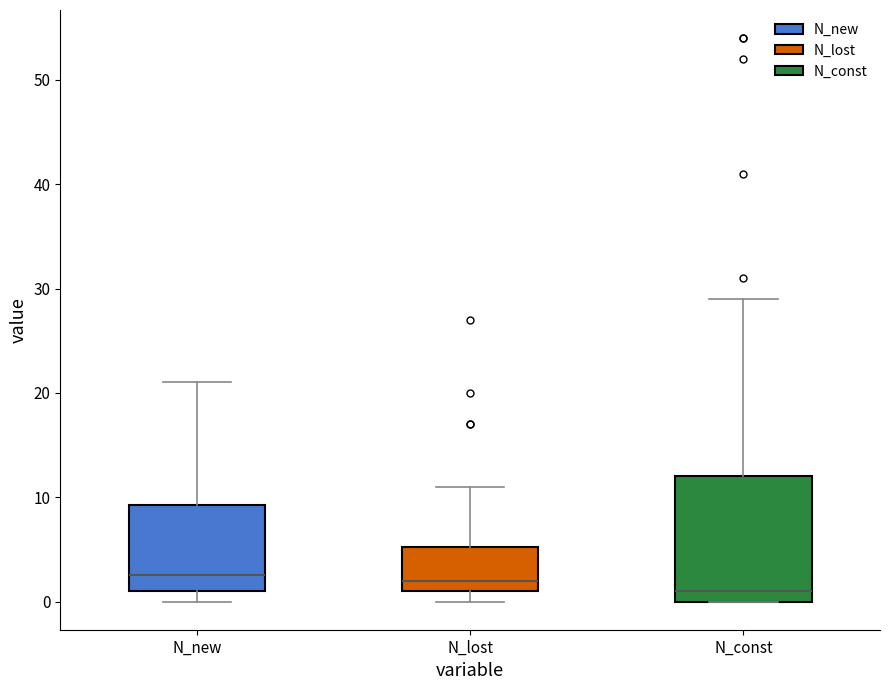

Where does the upper whisker of the box for N_lost end on the y-axis? The values are not printed on the chart, so give them approximately, as read against the axis.

11